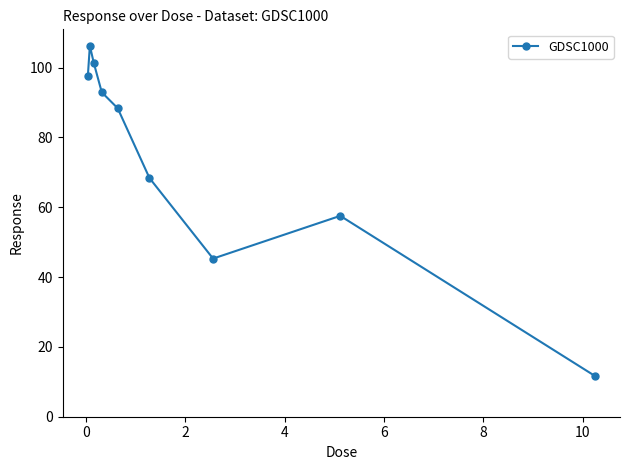

What is the average value?

74.4